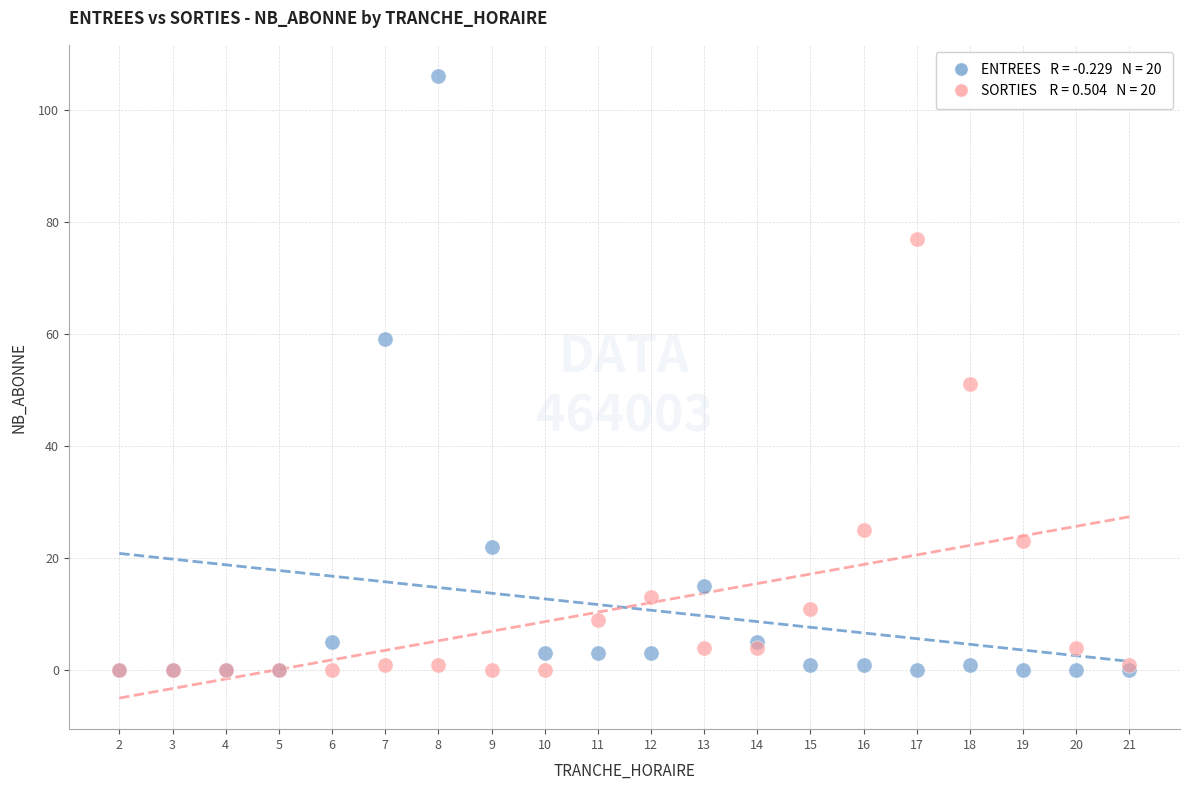

Across all series, what Y value is closest to 53?

51